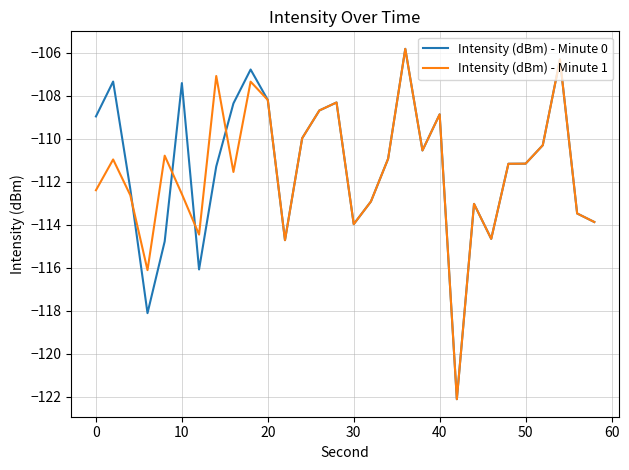

What is the maximum value for Intensity (dBm) - Minute 1?

-105.8